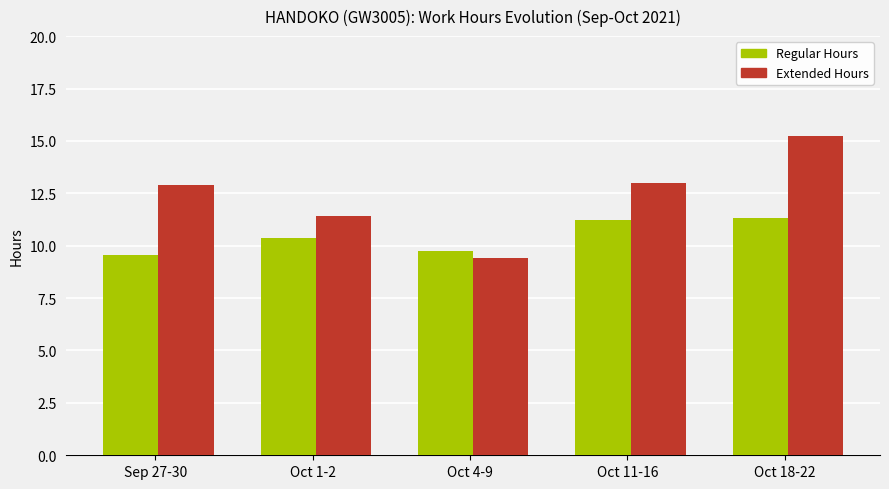

What is the difference between the second highest and second lowest values in the Extended Hours series?

1.6